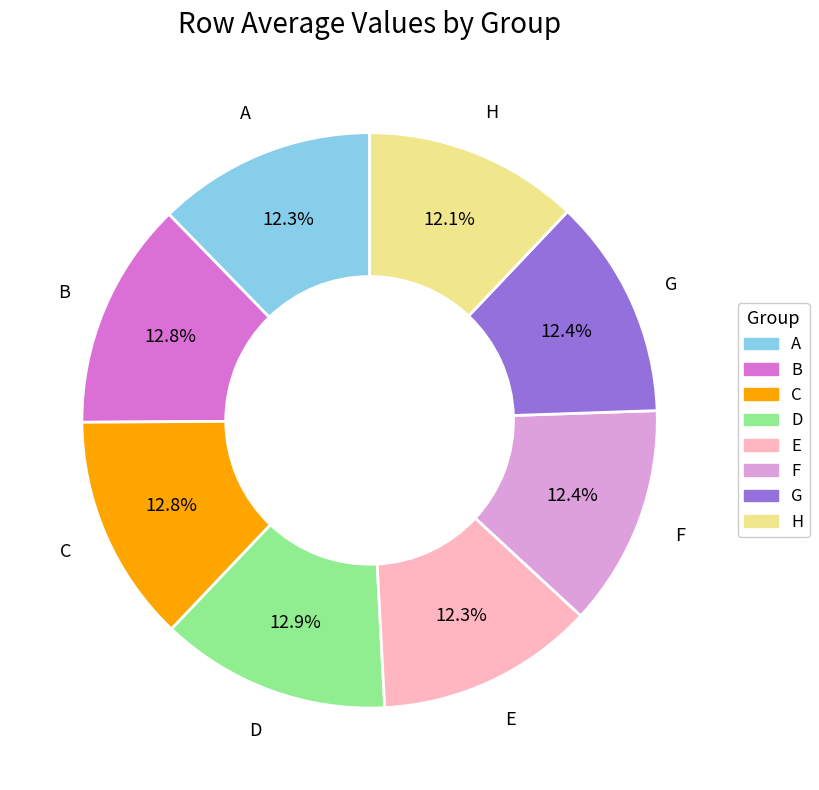

How many slices are in this pie chart?

8